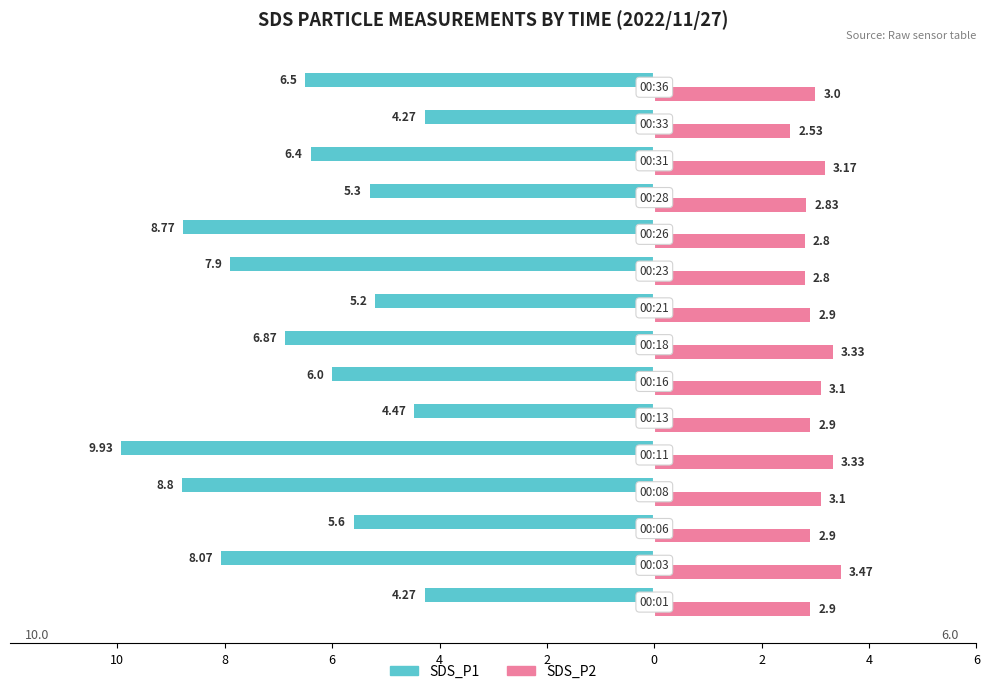

Reading left to right, what are all the values shown in this chart?

SDS_P1: -4.3	-8.1	-5.6	-8.8	-9.9	-4.5	-6.0	-6.9	-5.2	-7.9	-8.8	-5.3	-6.4	-4.3	-6.5
SDS_P2: 2.9	3.5	2.9	3.1	3.3	2.9	3.1	3.3	2.9	2.8	2.8	2.8	3.2	2.5	3.0